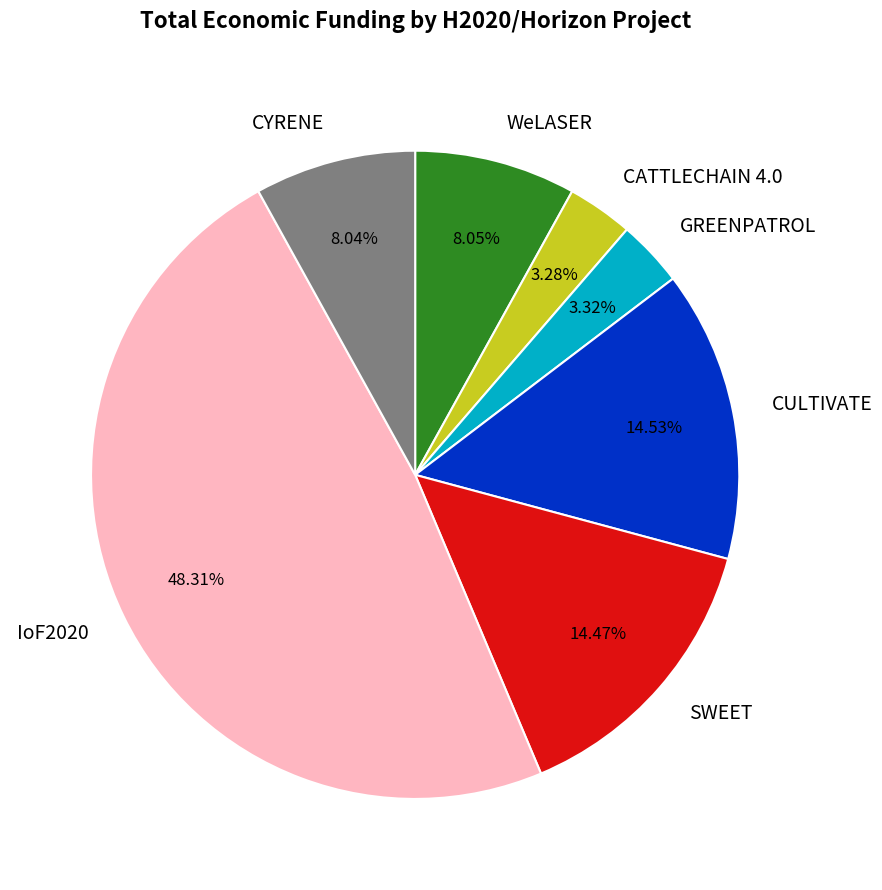

How many slices are in this pie chart?

7